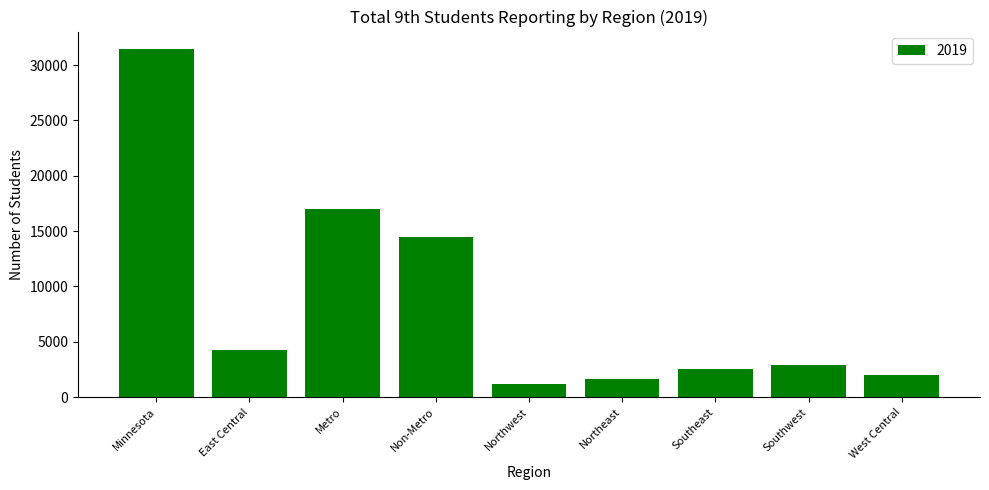

What is the change in value from Non-Metro to Southeast?

-11993